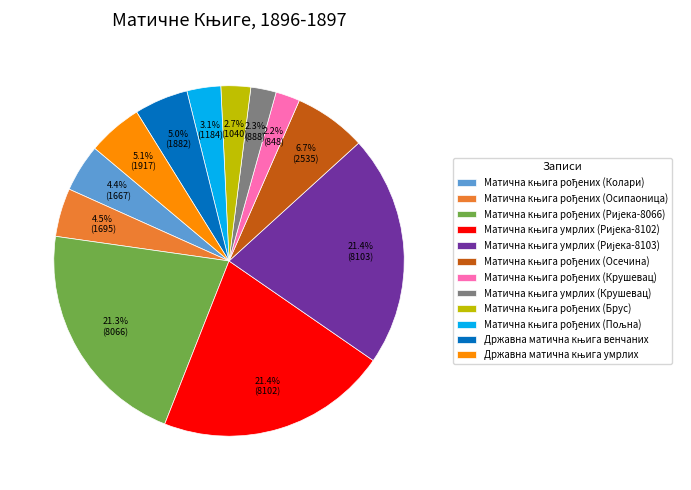

How many segments does this pie chart have?

12